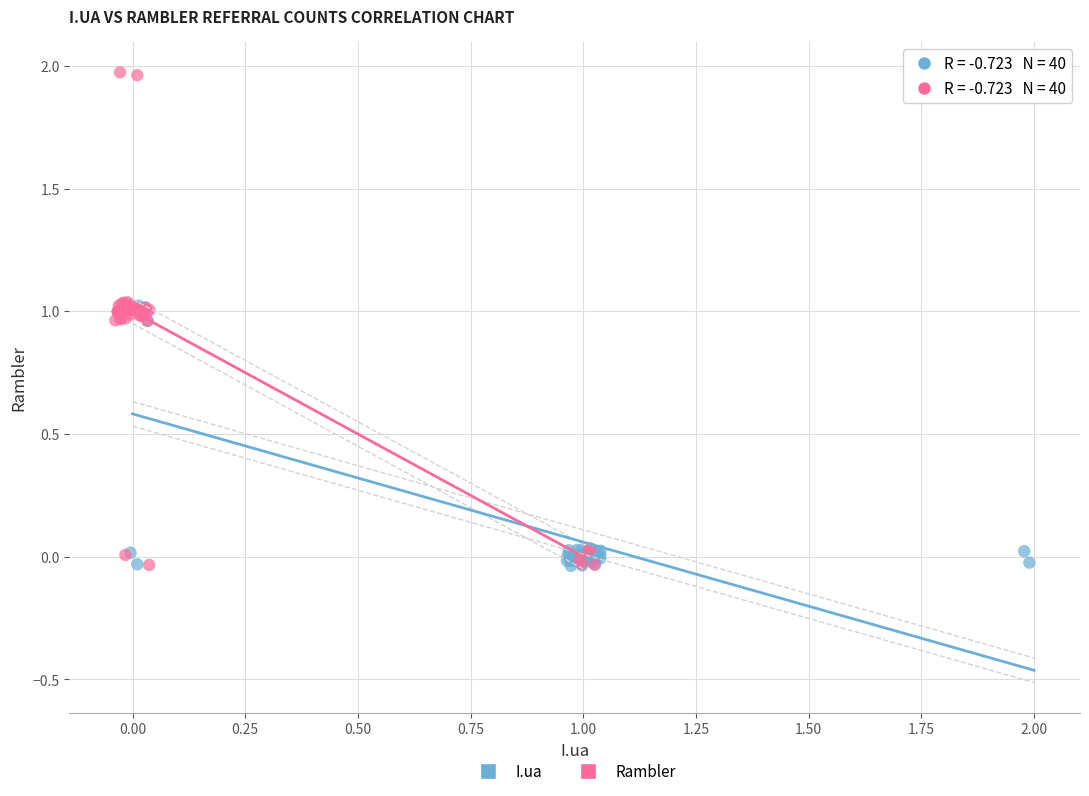

Which series contains the highest Y value?

Rambler